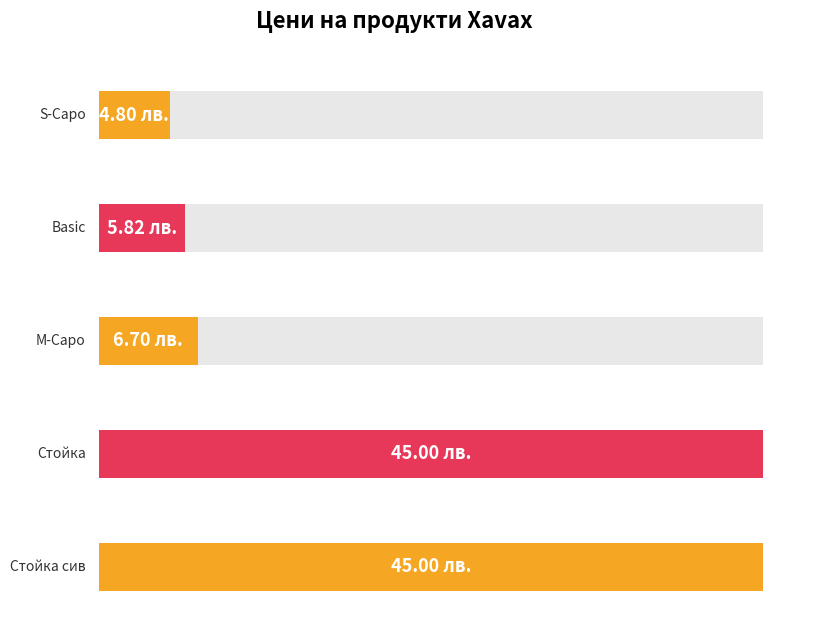

List the labels in order of value, largest first.

Стойка
HAMA-110930, Стойка сив
HAMA-110931, M-Capo
HAMA-111542, Basic
HAMA-110216, S-Capo
HAMA-111534